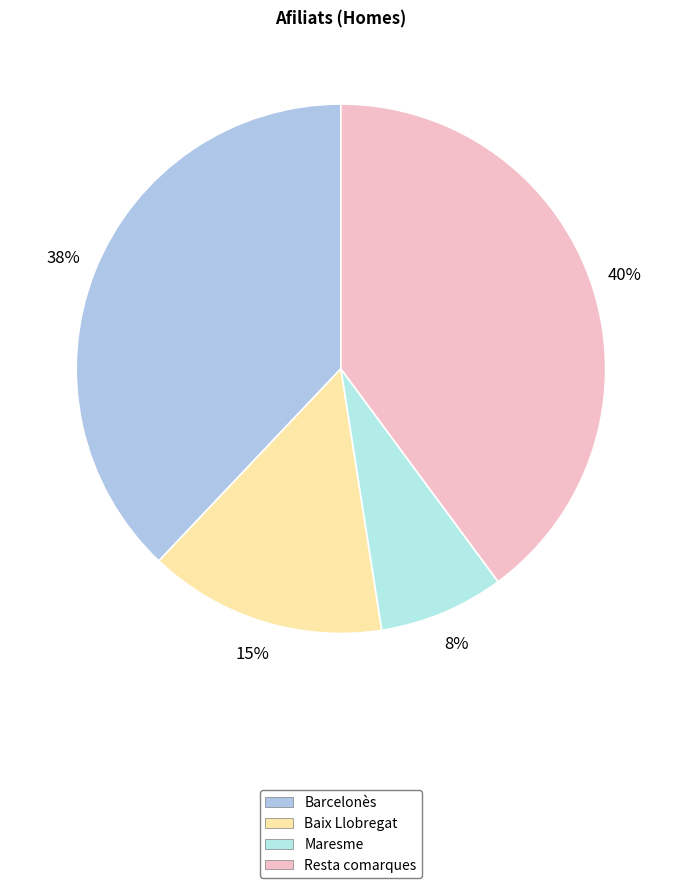

How many slices are in this pie chart?

4